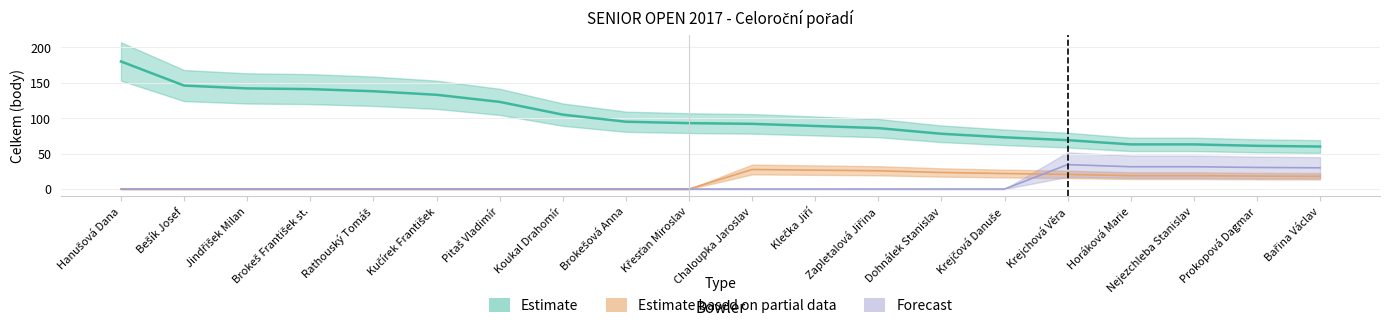

What is the lowest value of the Estimate series?

60